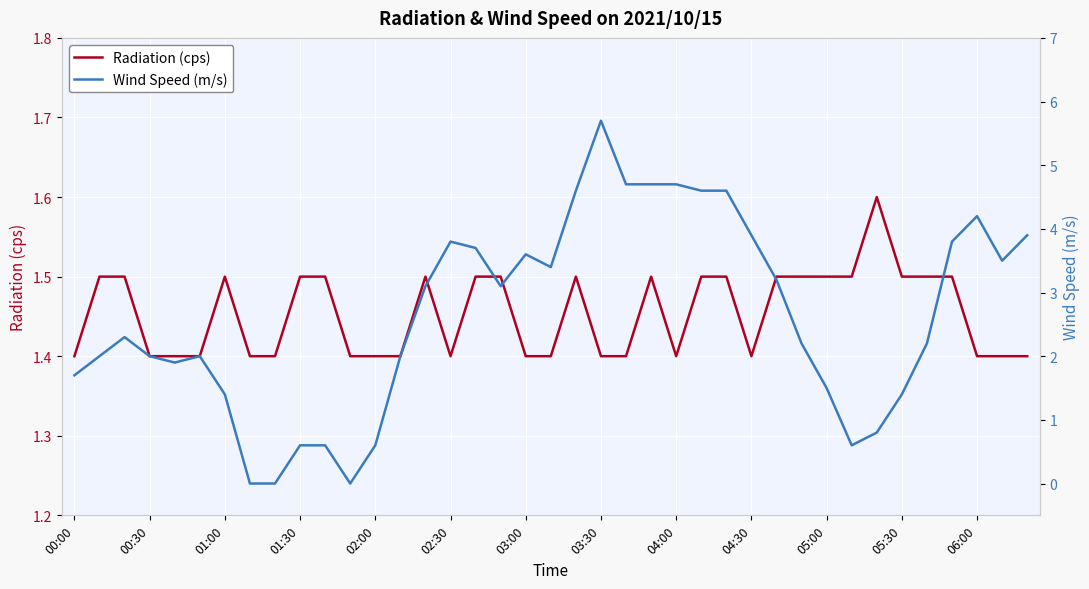

What is the minimum value for Radiation (cps)?

1.4